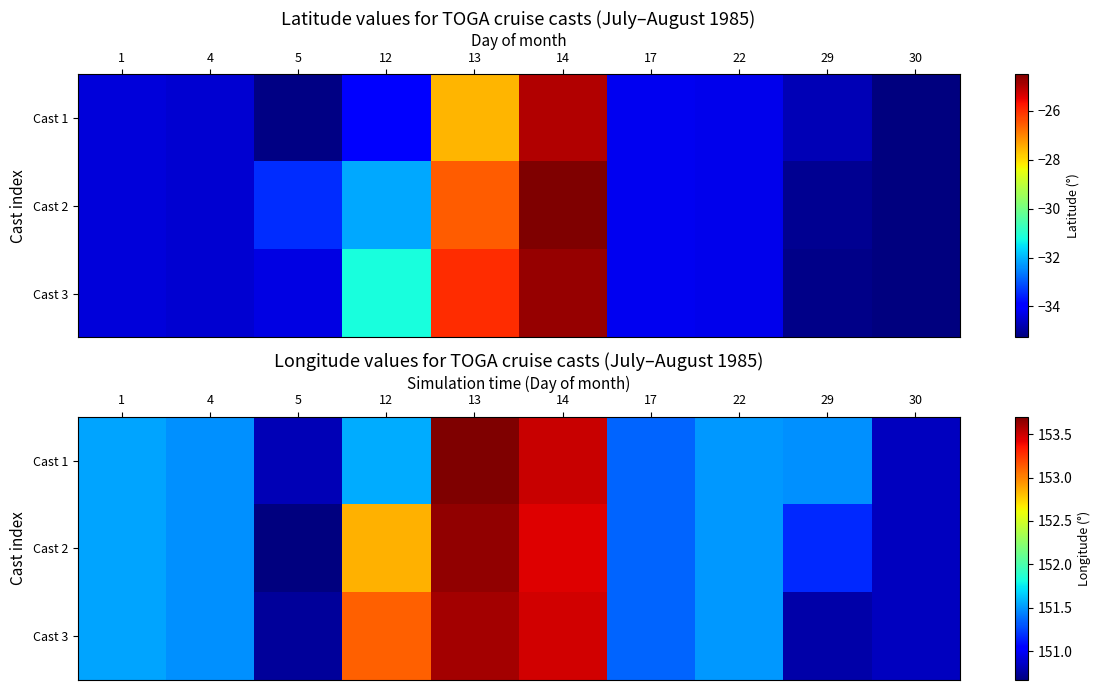

What is the difference between the second highest and second lowest values in the row_1 series?

2.6